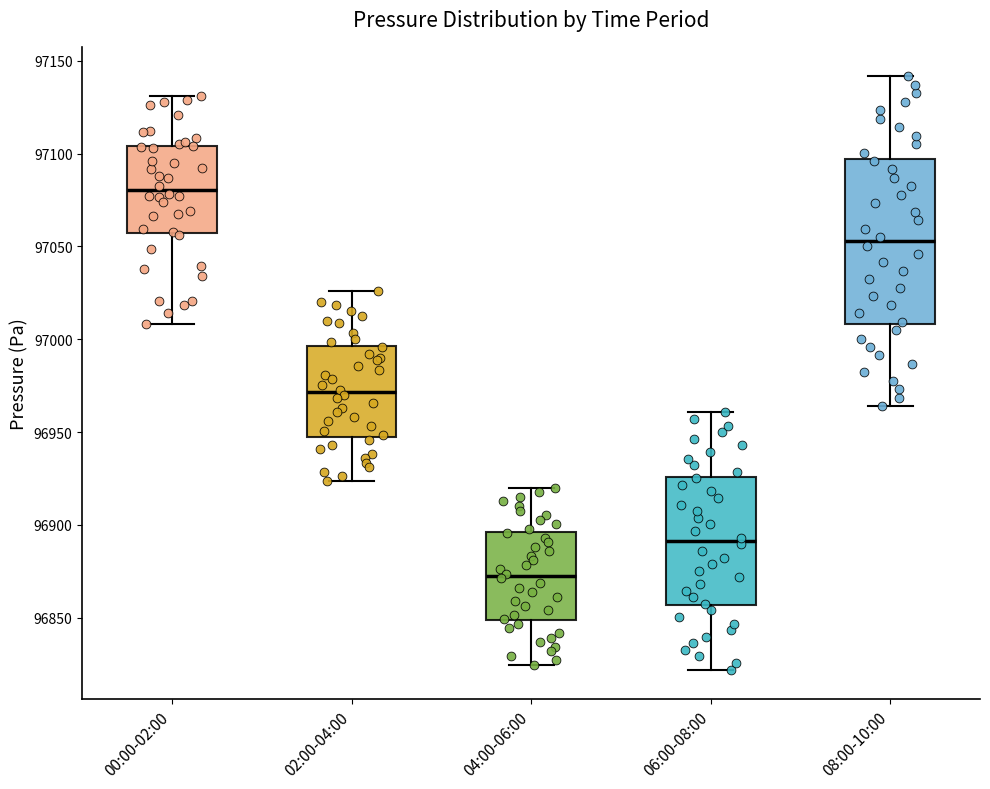

Which box is the tallest, from its lower edge to its upper edge?

08:00-10:00